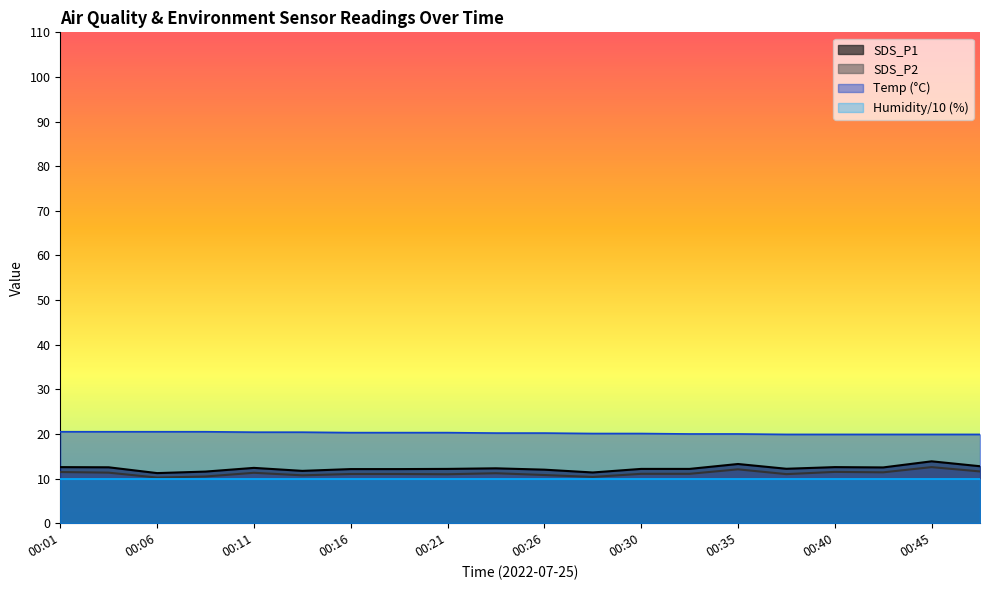

List the series in order of their peak value, highest first.

Temp (°C), SDS_P1, SDS_P2, Humidity/10 (%)